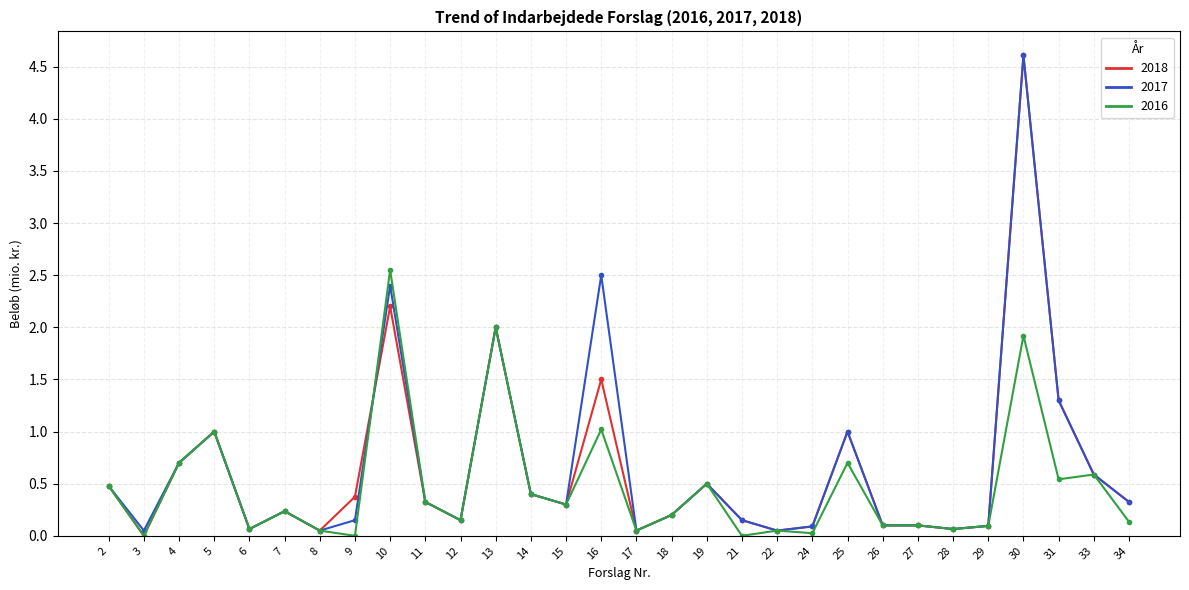

Is the value of 2018 at 16 greater than the value of 2016 at 12?

Yes